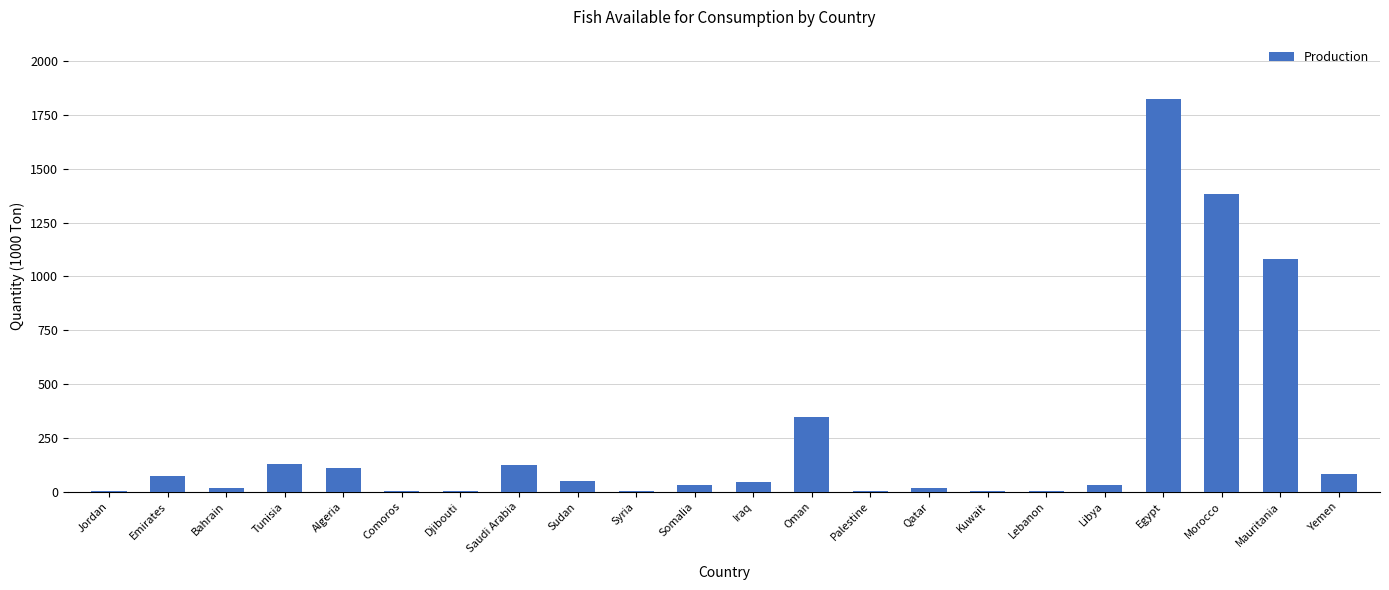

Is it true that the value at Egypt is 1826.0?

True